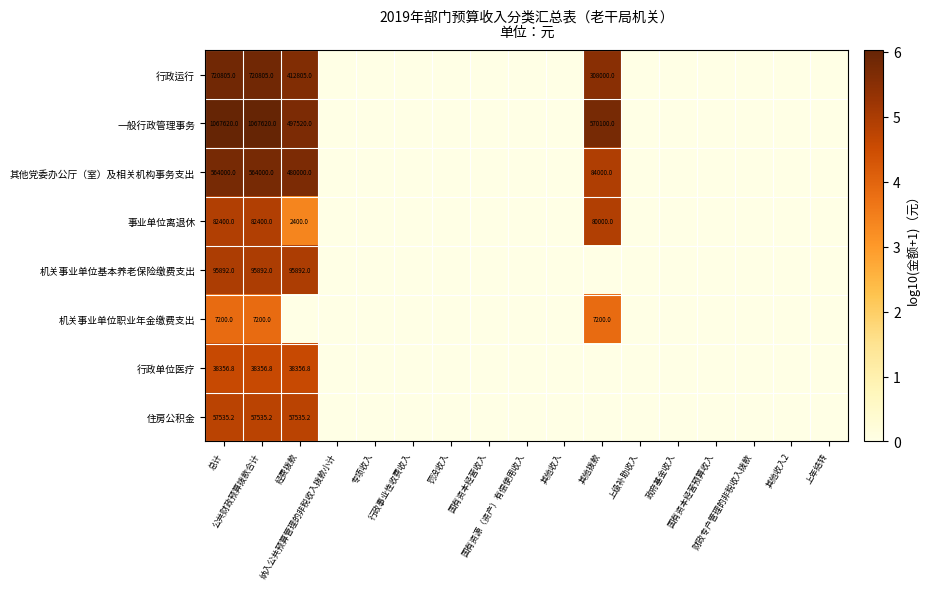

How many data points does each series have?

17